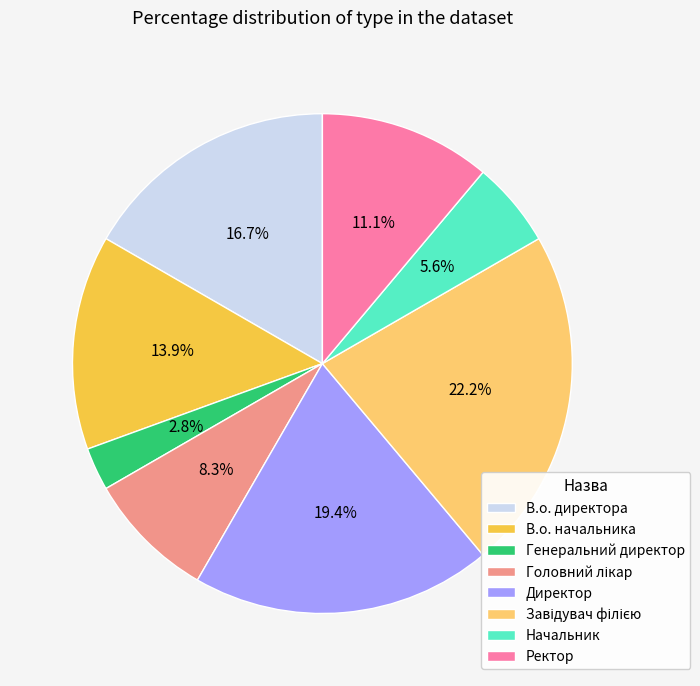

What percentage is NOT represented by Начальник?

94.4%